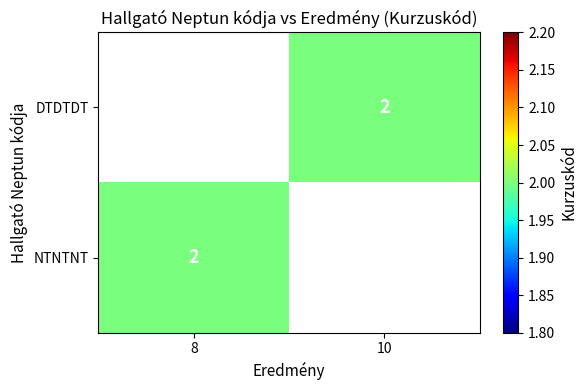

What is the minimum value shown in the chart?

2.0